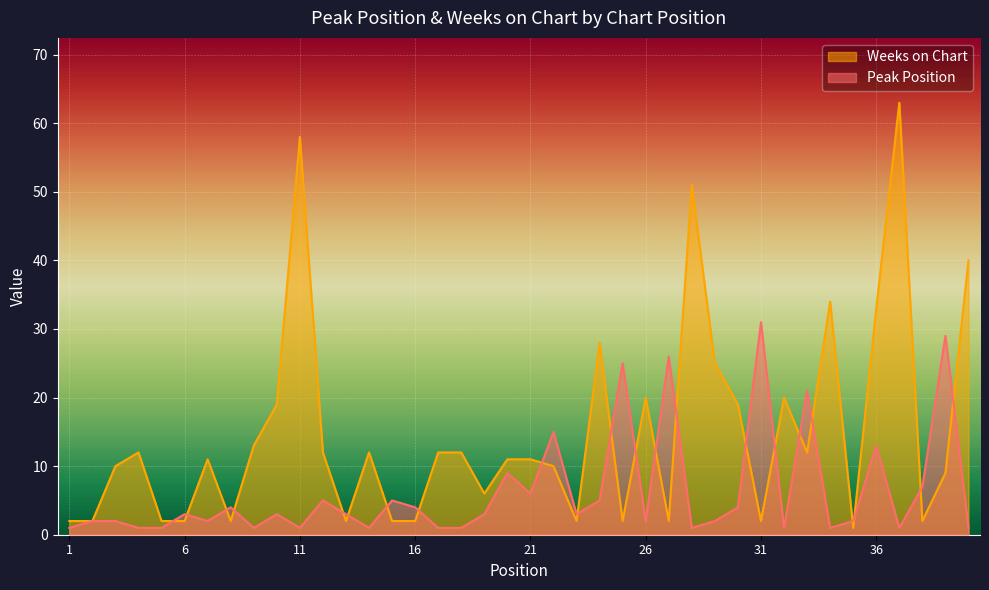

At which category does Weeks on Chart reach its first local valley?

8